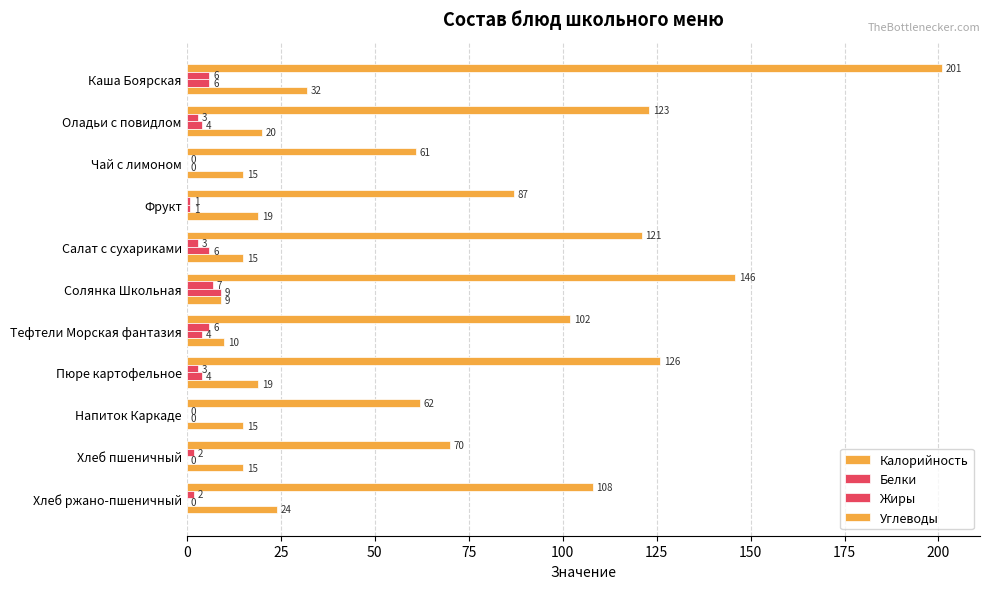

What is the value of the Белки bar at the 7th from the left?

6